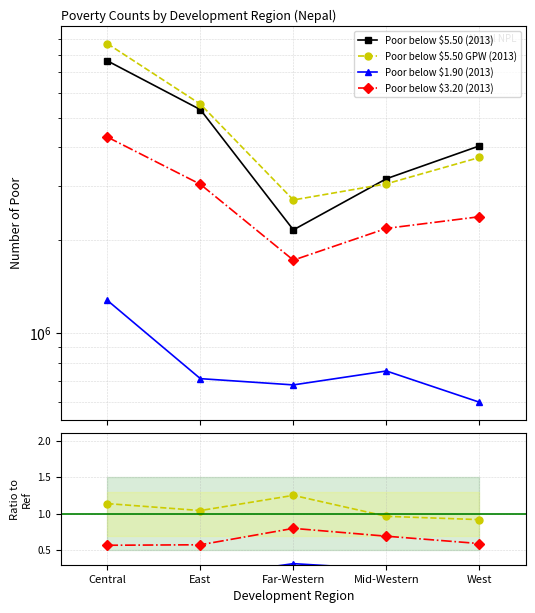

Between West and East, which is larger?

East